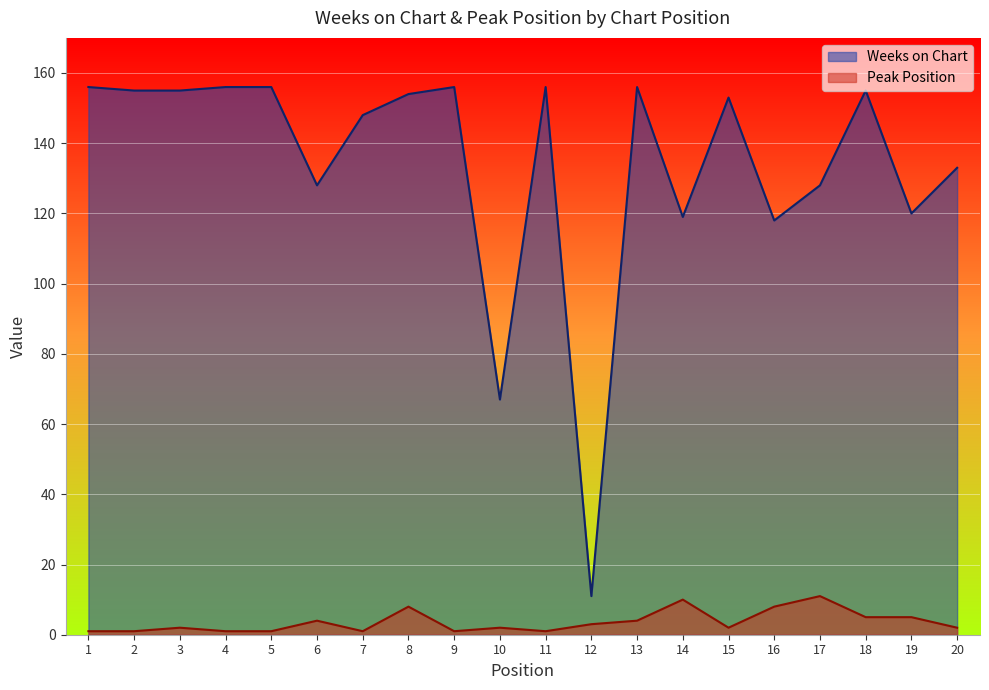

True or false: Weeks on Chart has more than 1 interior local peaks.

True